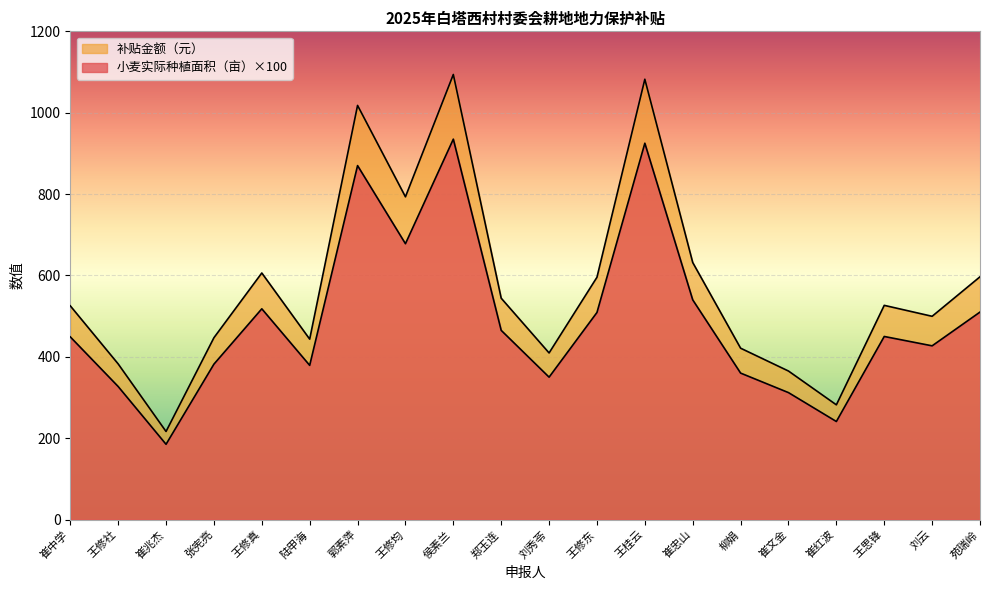

What is the label of the 9th point from the left?

侯素兰